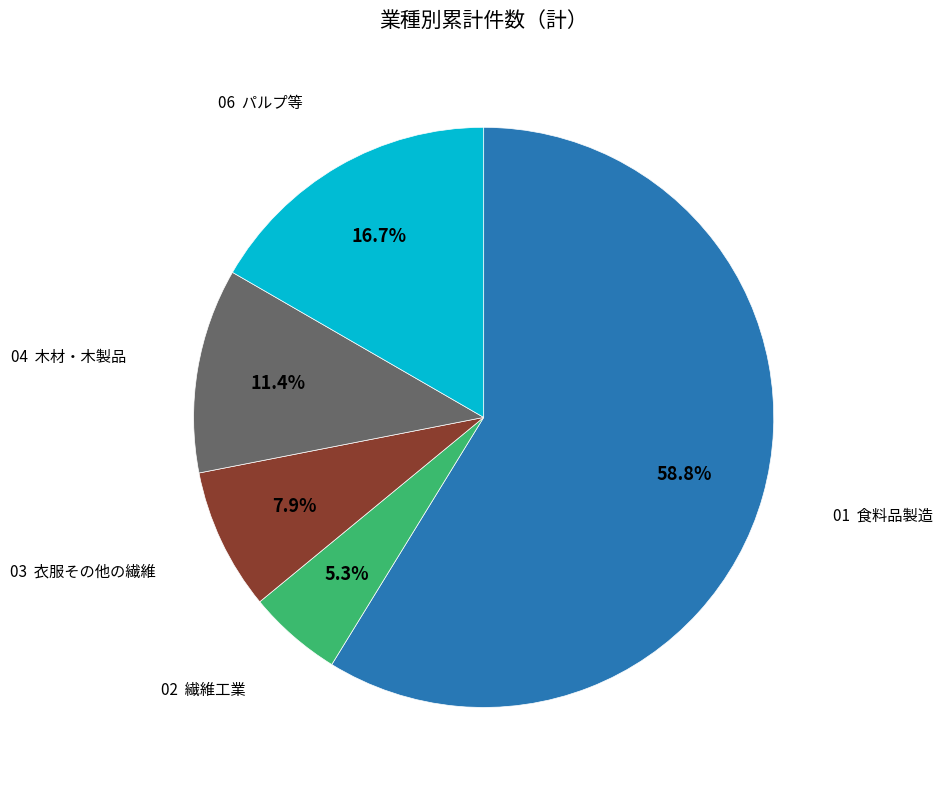

What is the largest slice in the pie chart?

01 食料品製造